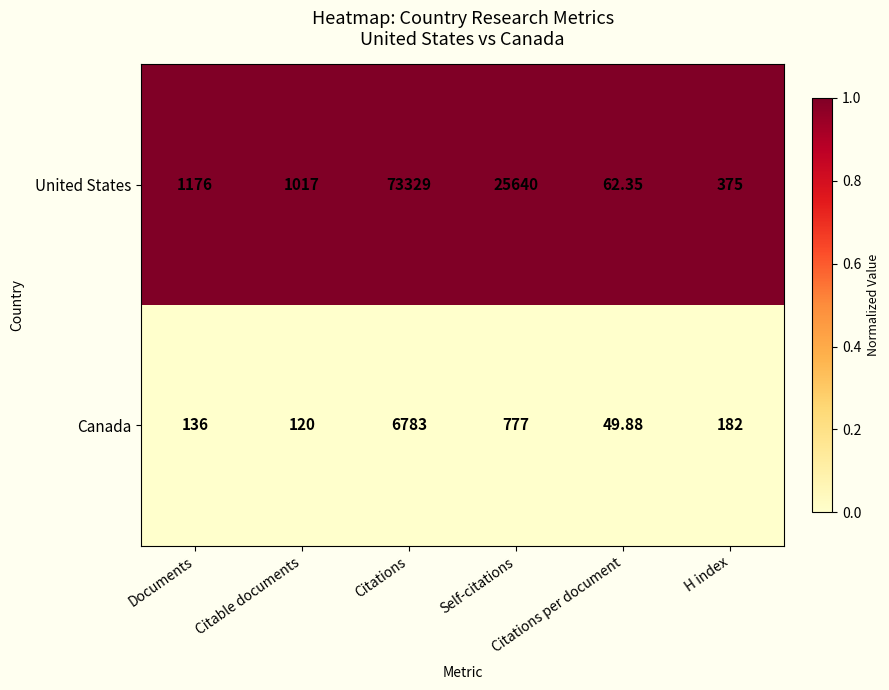

Rank the series by their maximum value, from highest to lowest.

United States, Canada